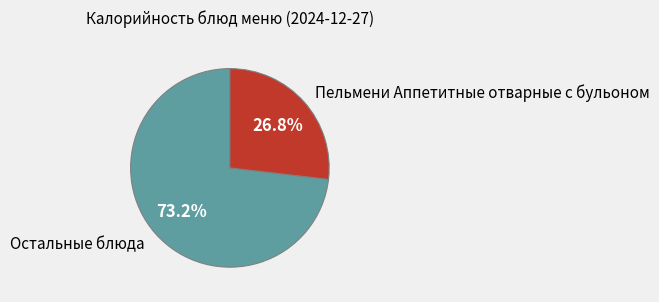

To the nearest percent, what is the difference between the largest and smallest slice percentages?

46%